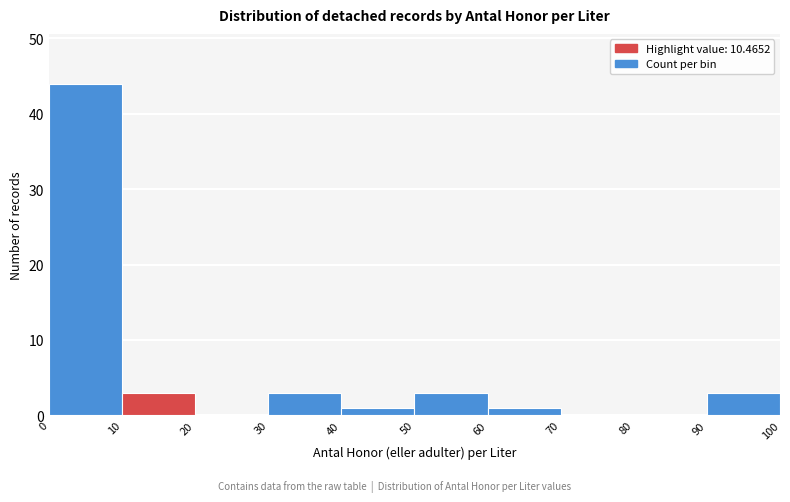

Reading left to right, list every bar in this chart as the range it spans on the x-axis followed by its height. The values are not printed on the chart, so give them approximately, as read against the axis.

0 to 10: 44
10 to 20: 3
20 to 30: 0
30 to 40: 3
40 to 50: 1
50 to 60: 3
60 to 70: 1
70 to 80: 0
80 to 90: 0
90 to 100: 3